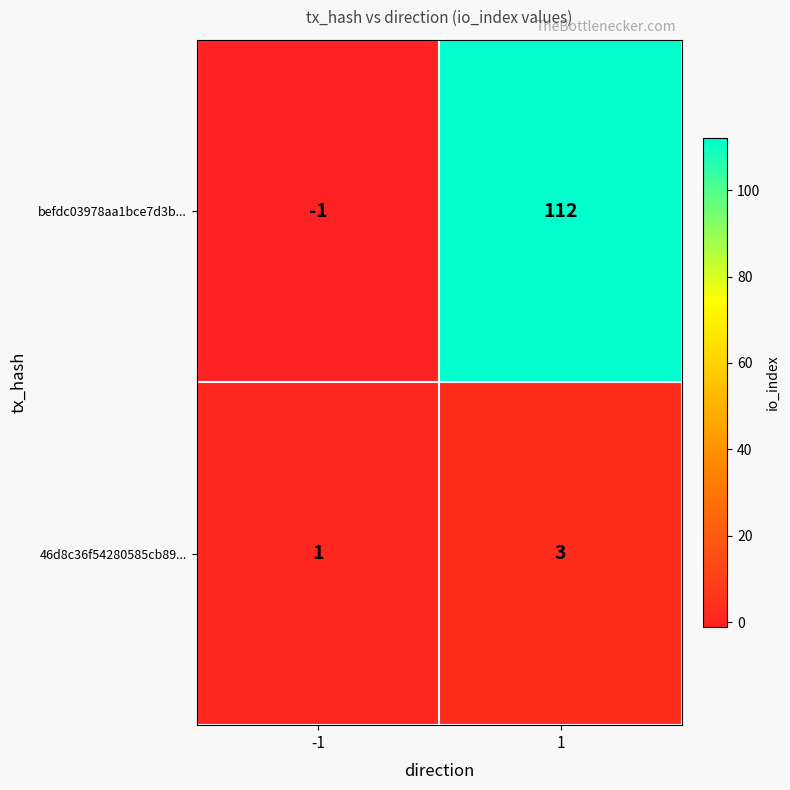

True or false: 46d8c36f54280585cb89... has a value of 2 at -1.

False